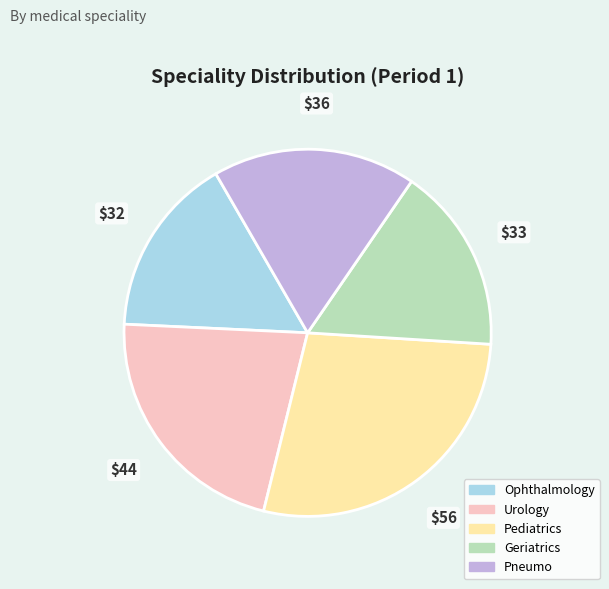

What is the ratio of the value at Ophthalmology to the value at Geriatrics?

1.0